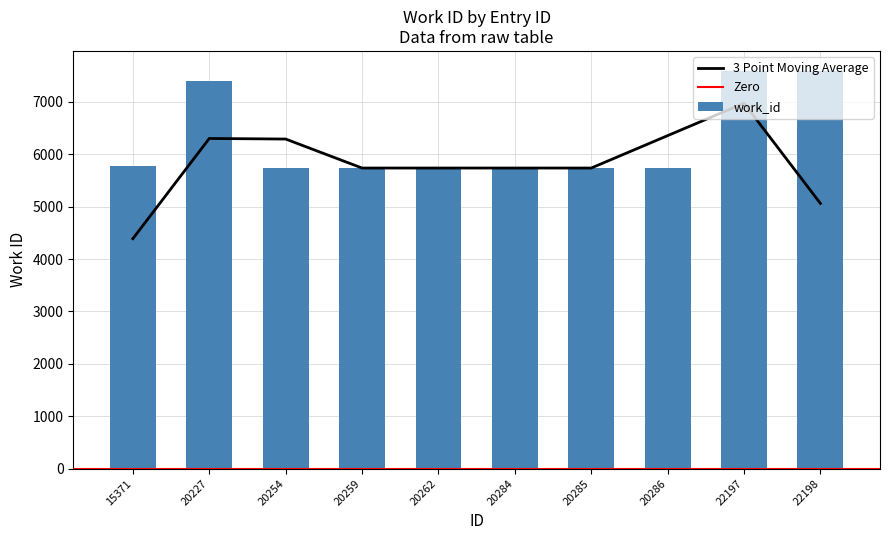

At which category does the chart reach its peak across all series?

22197